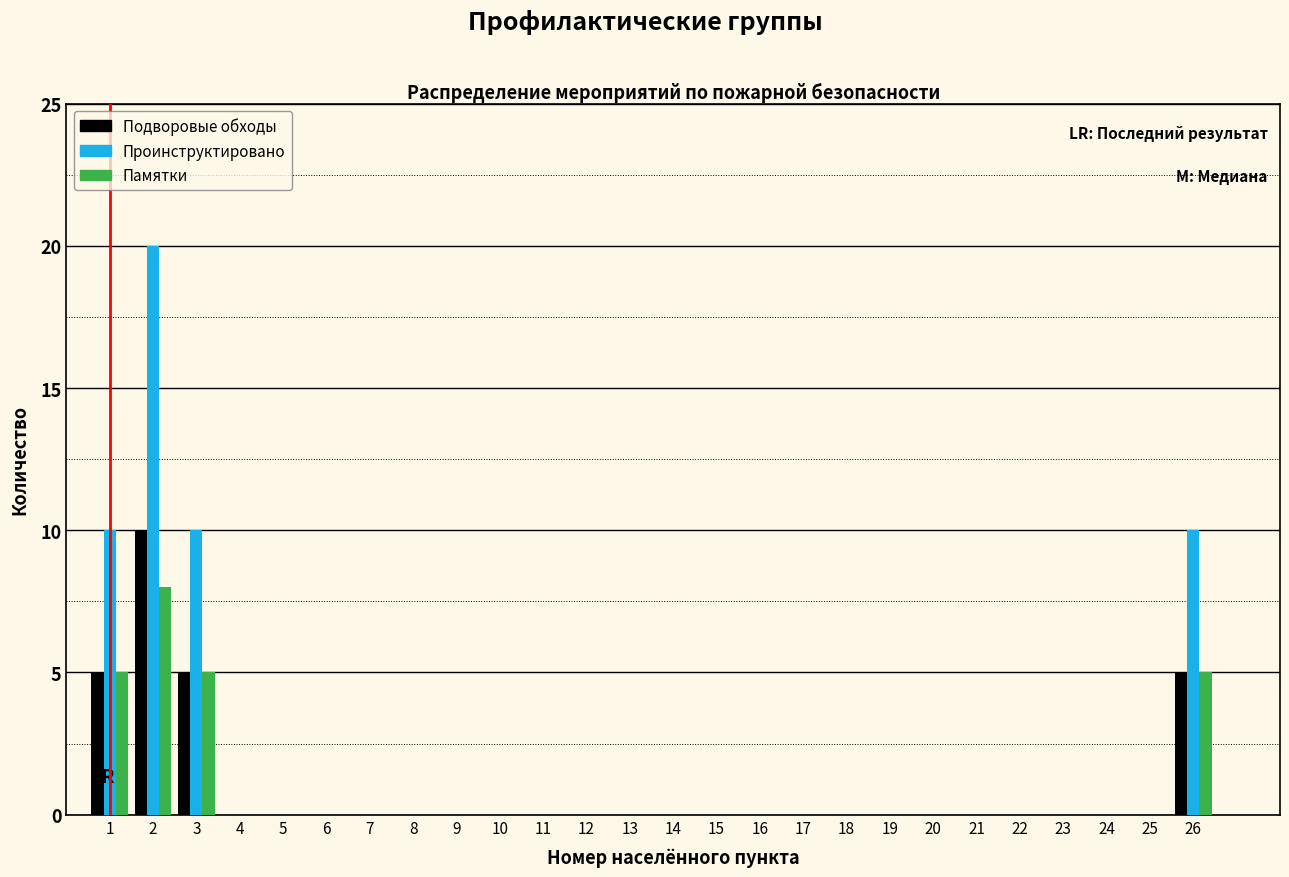

Between 12 and 26, which series saw the biggest shift?

Проинструктировано